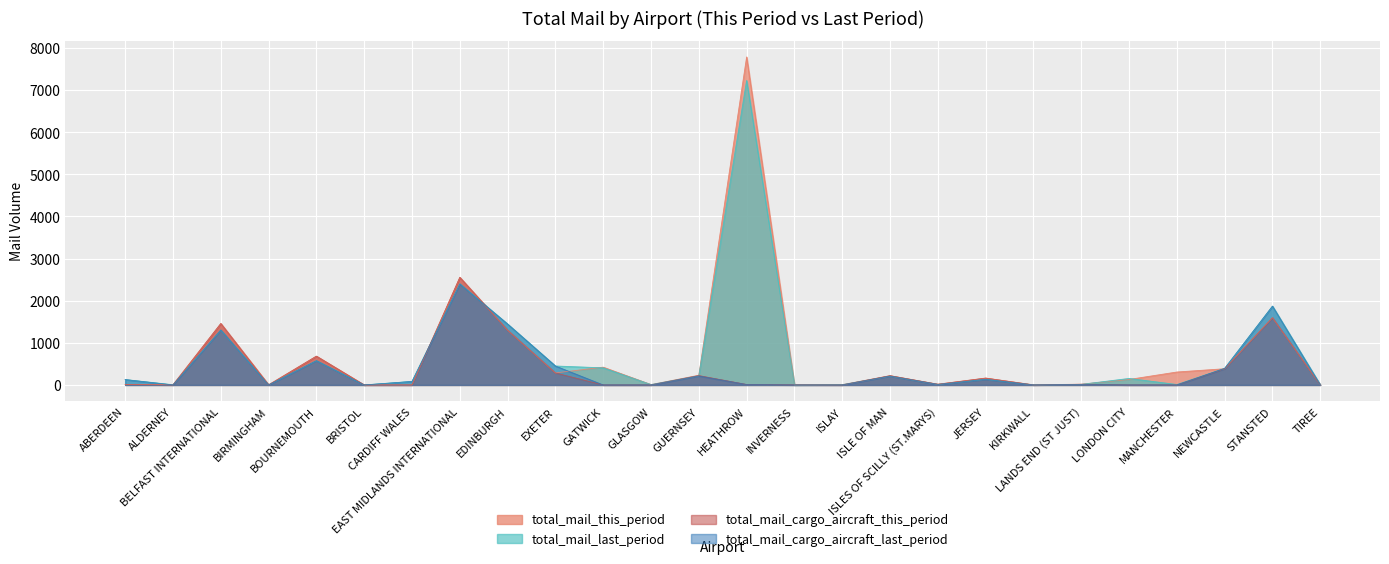

At which label is total_mail_this_period closest to 3893?

EAST MIDLANDS INTERNATIONAL